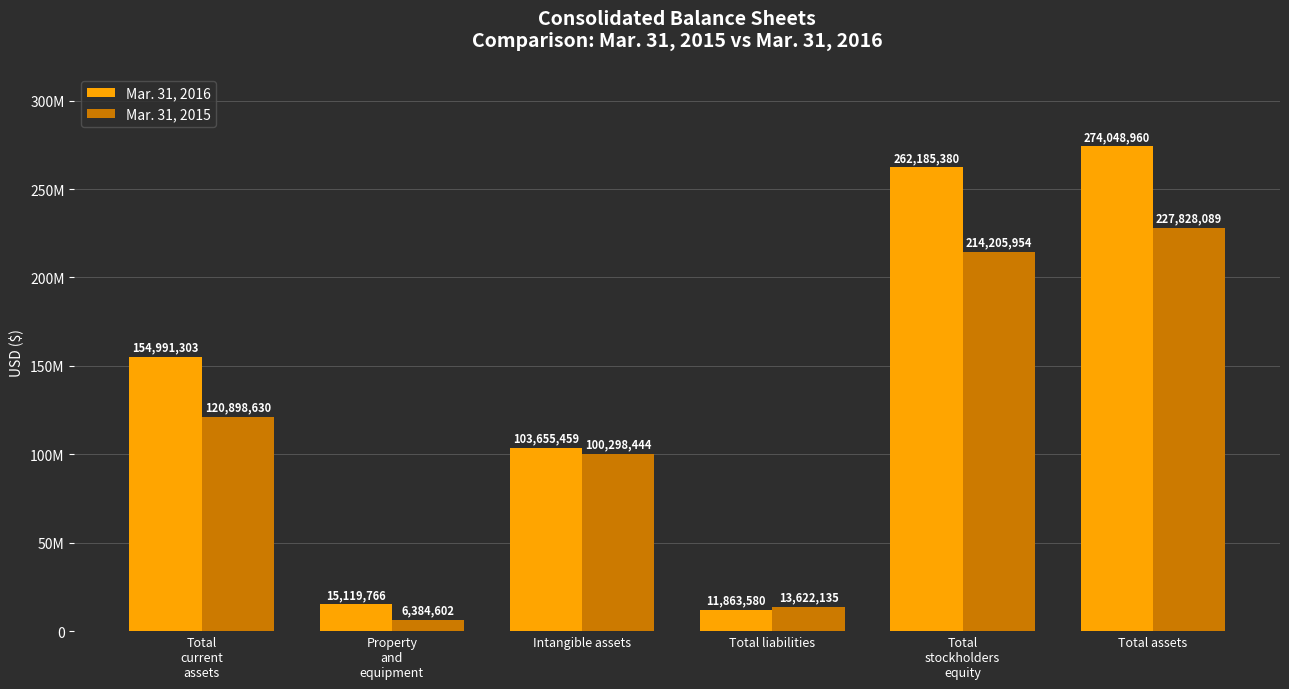

Does the chart contain stacked bars?

No